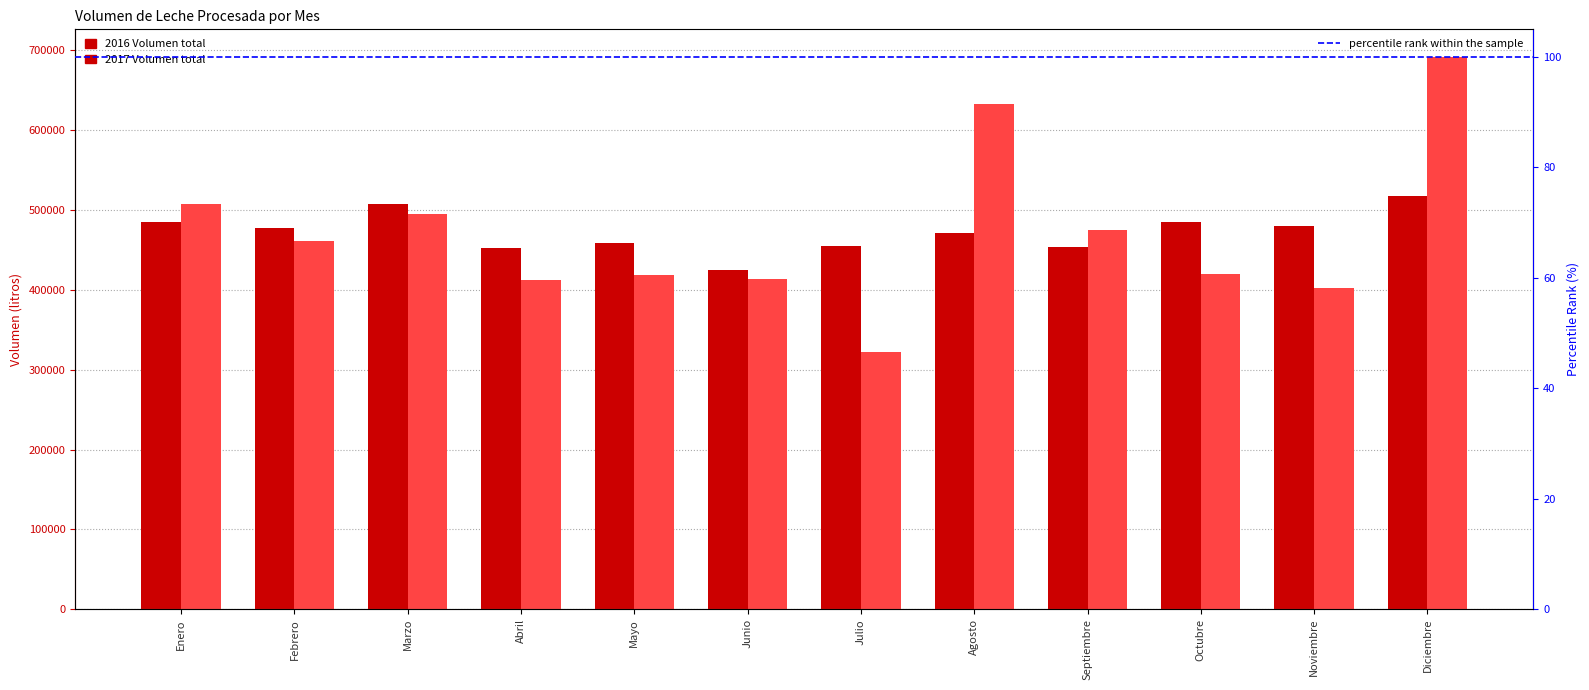

Which label corresponds to the smallest value in the chart?

Julio